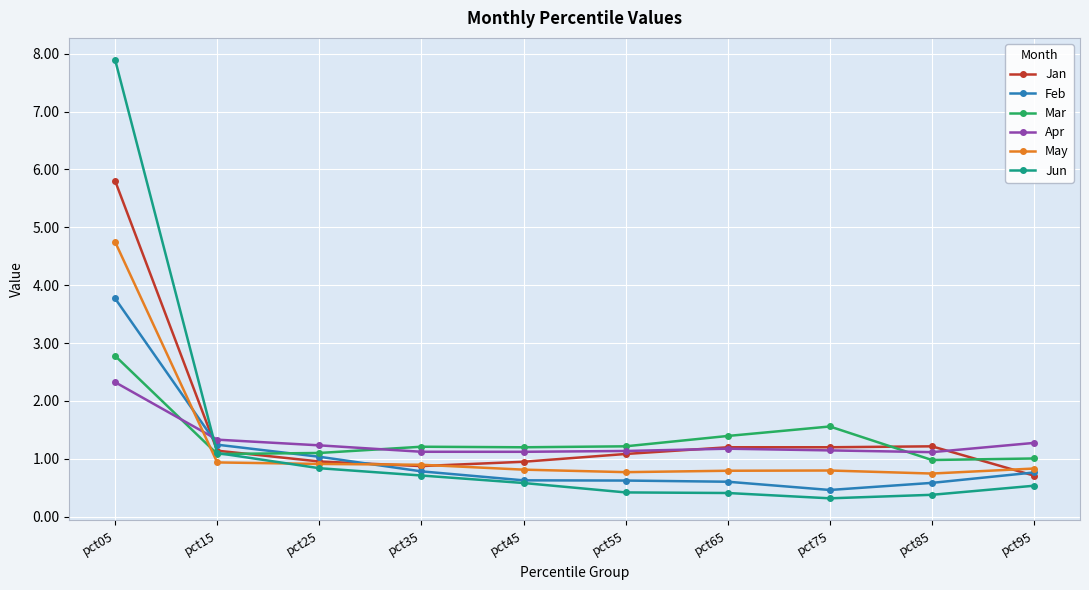

What is the greatest value displayed?

7.9